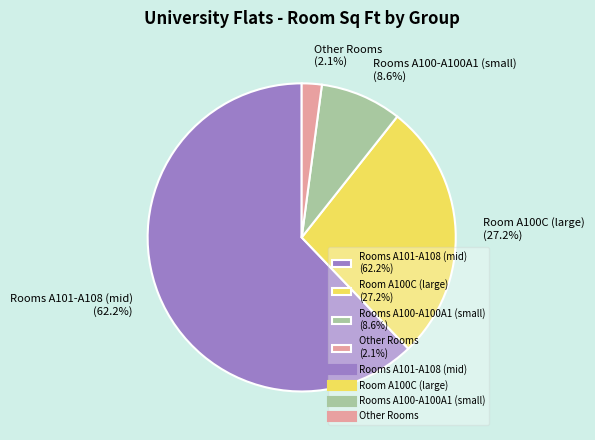

Rank the categories by value from lowest to highest.

Other Rooms (2.1%), Rooms A100-A100A1 (small) (8.6%), Room A100C (large) (27.2%), Rooms A101-A108 (mid) (62.2%)